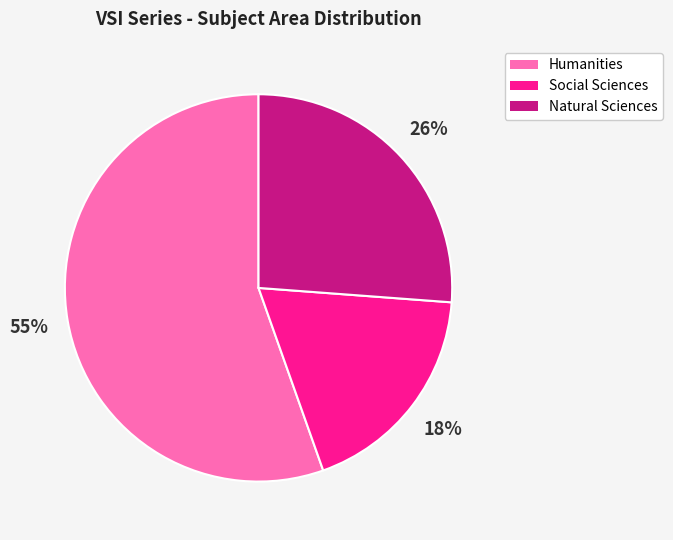

Is there any slice that represents more than half of the pie?

Yes